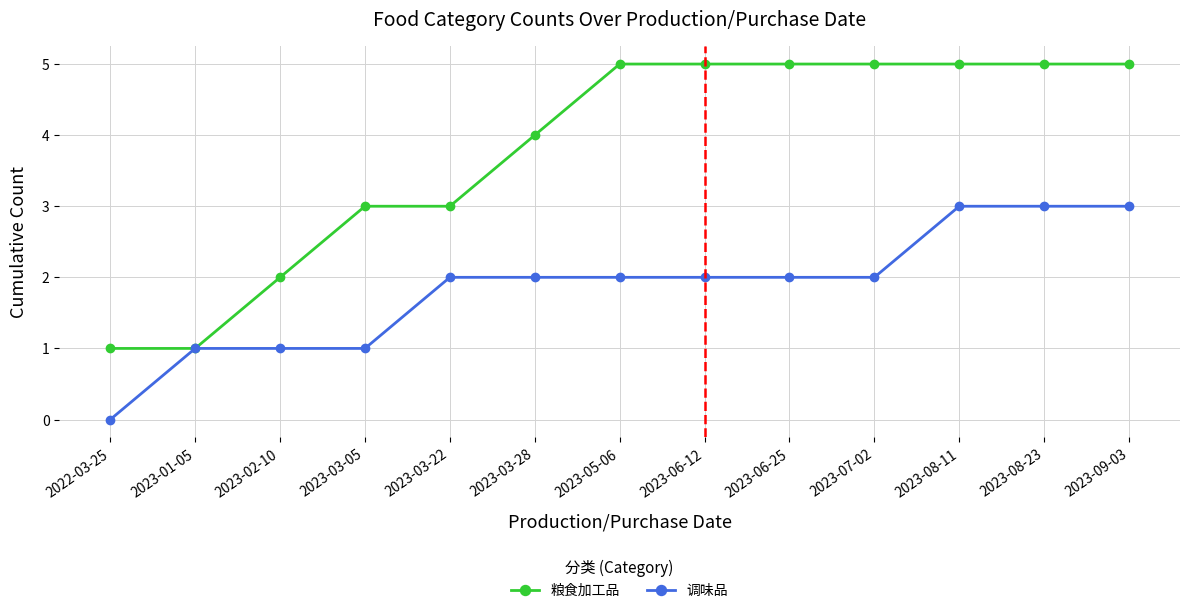

True or false: 粮食加工品 has a value of 1 at 2022-03-25.

True